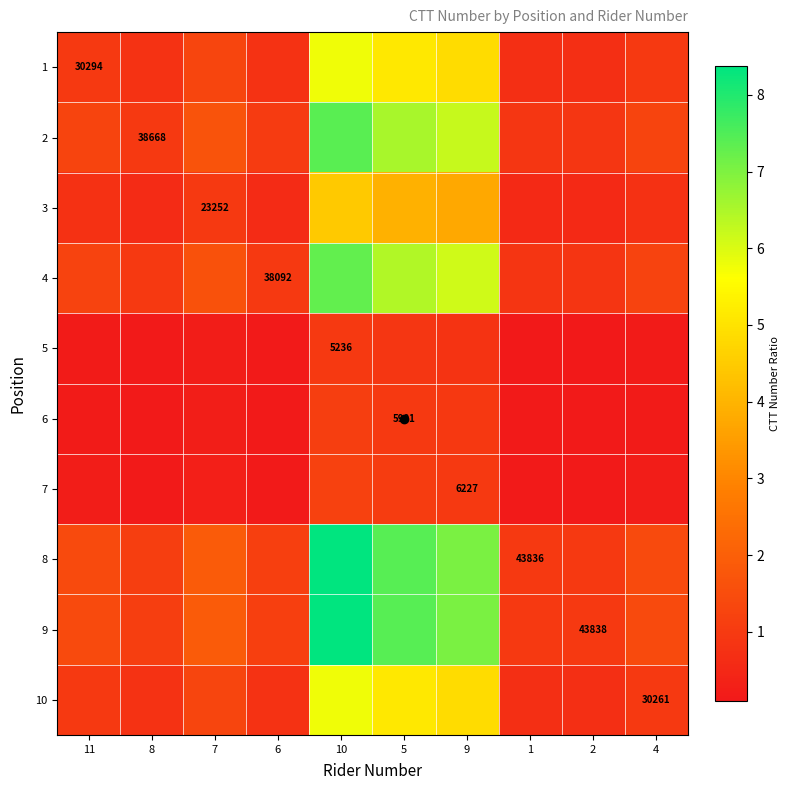

Rank the series by their maximum value, from lowest to highest.

5, 6, 7, 3, 10, 1, 4, 2, 8, 9